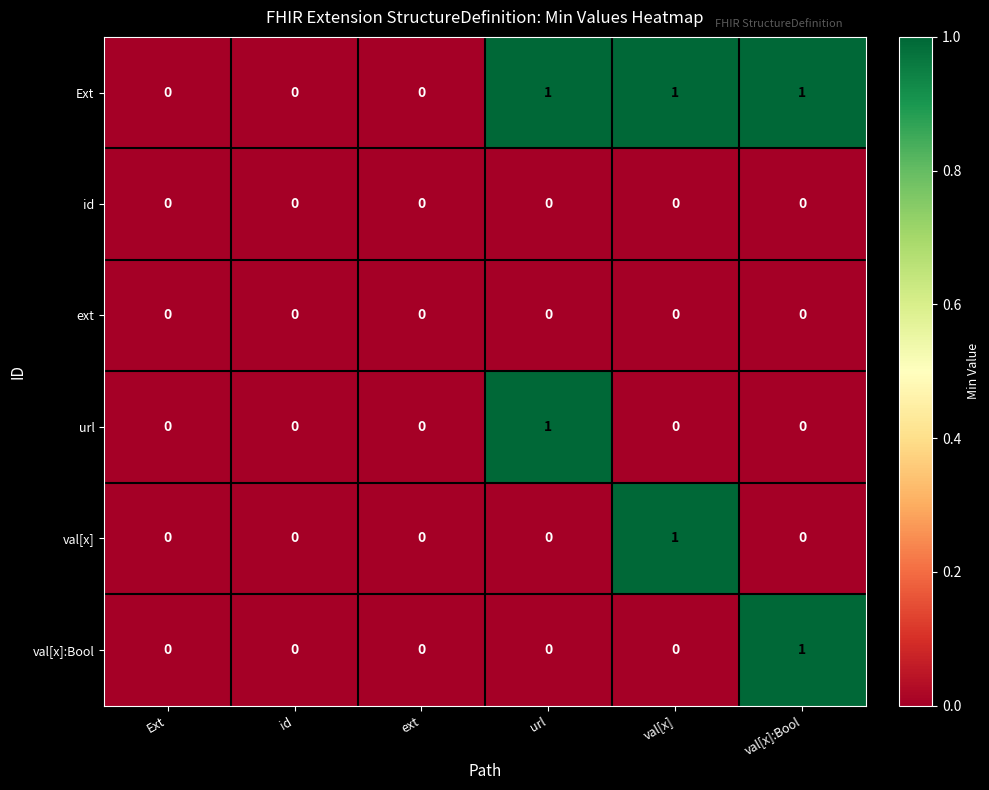

Which category has the highest value in the val[x] series?

val[x]